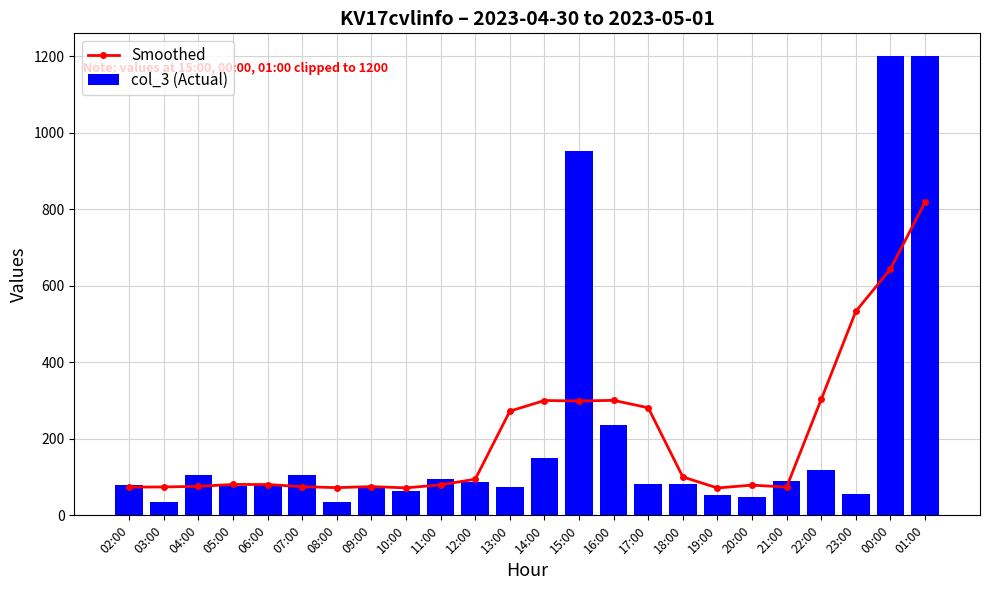

How many values in the Smoothed series exceed 80?

13